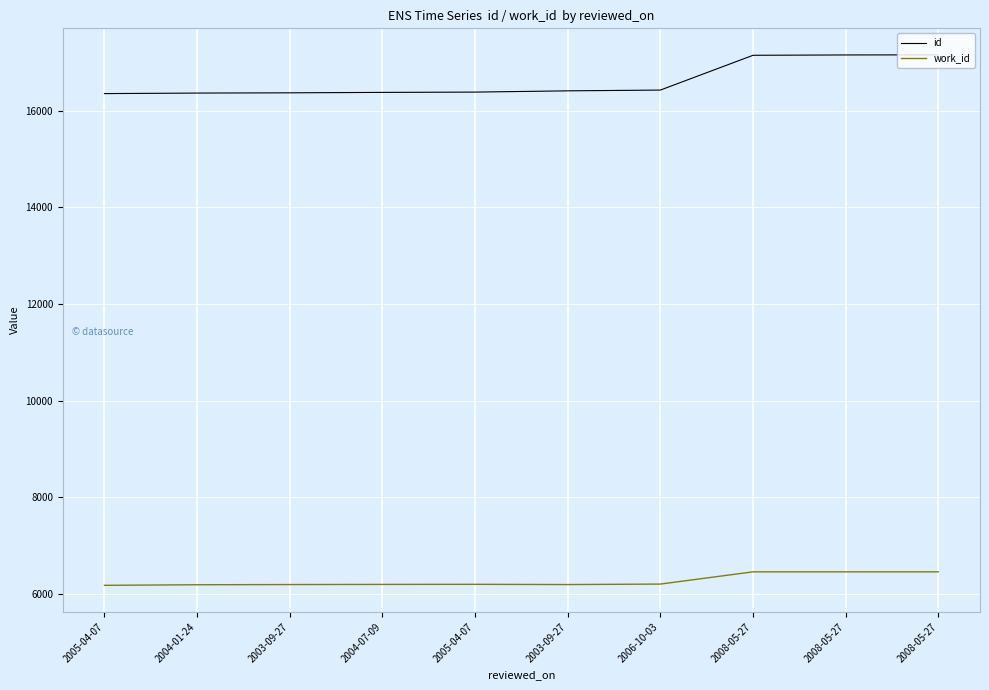

Which series changed the most between 2004-01-24 and 2008-05-27?

id